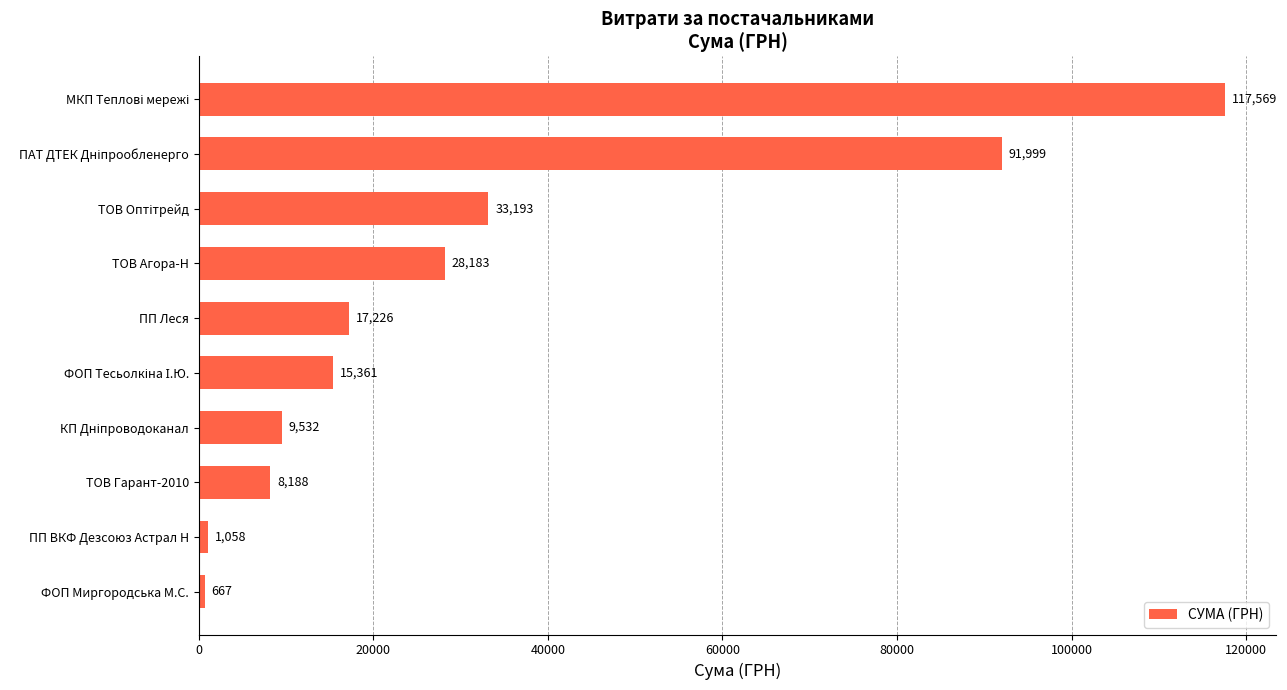

Between ТОВ Гарант-2010 and ТОВ Агора-Н, which is larger?

ТОВ Агора-Н